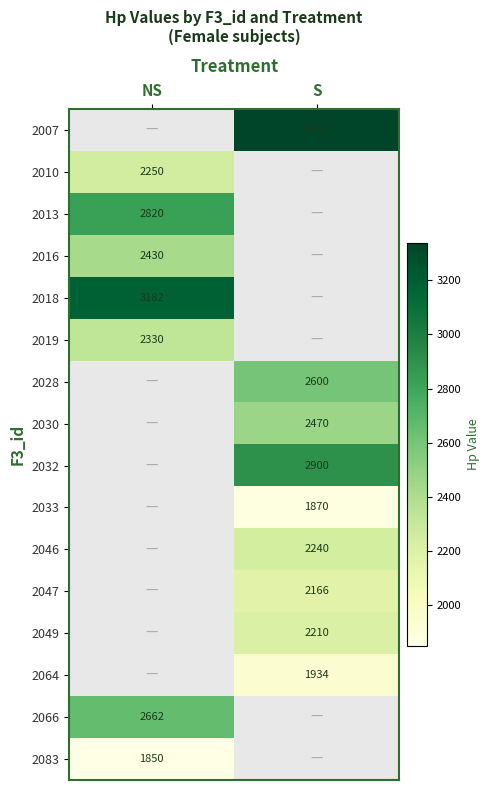

Between S and NS, which is larger?

NS